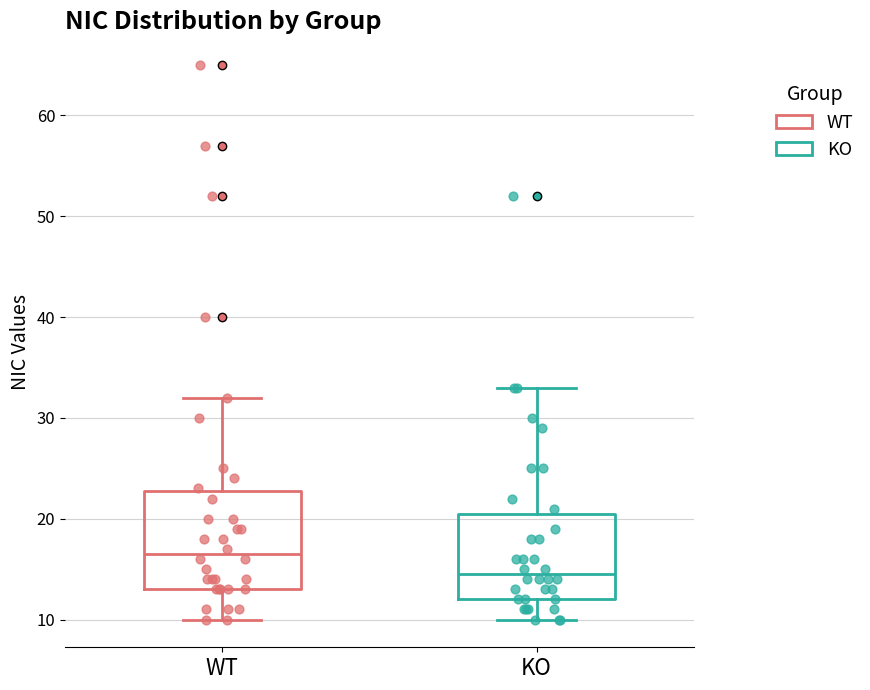

Reading left to right, read every box against the y-axis: the position of its median line, the range the box covers, and the ends of its whiskers. The values are not printed on the chart, so give them approximately, as read against the axis.

WT: median 17, box 13 to 23, whiskers 10 to 32
KO: median 15, box 12 to 21, whiskers 10 to 33